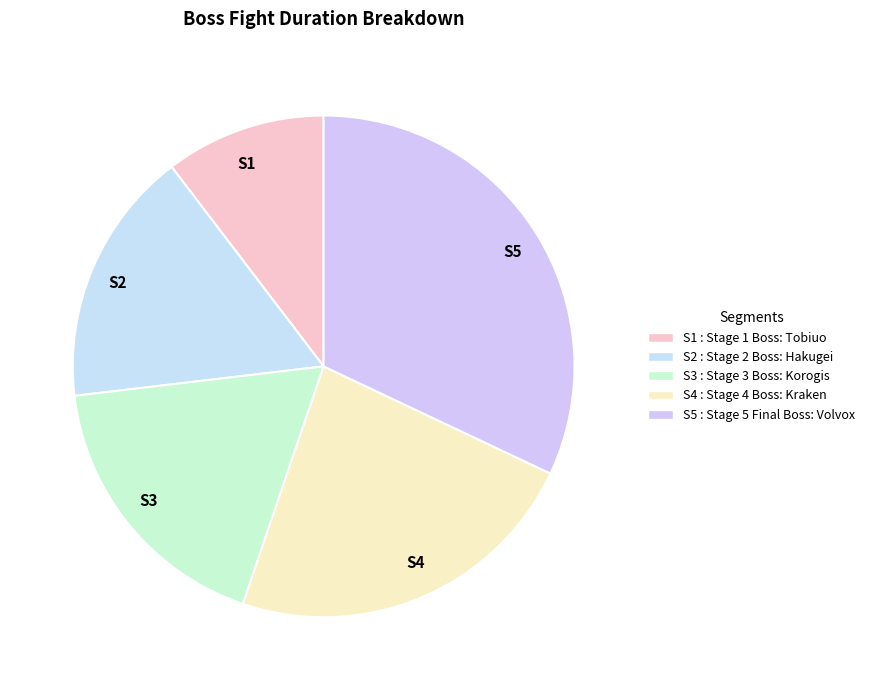

Is there a majority slice in this chart?

No